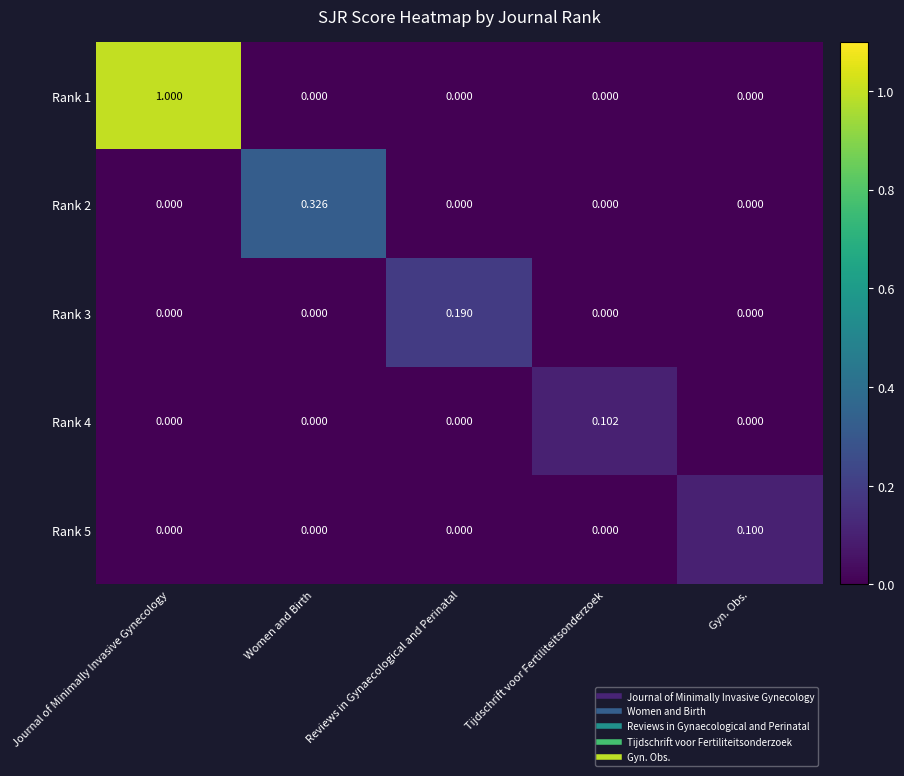

At which category is the sum across all series the highest?

Journal of Minimally Invasive Gynecology